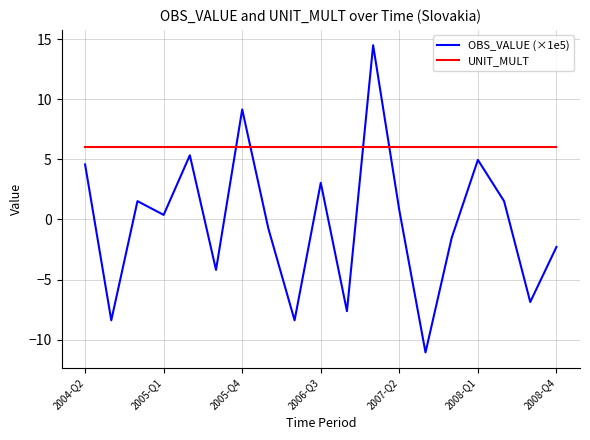

What are all the series names shown in the legend?

OBS_VALUE (×1e5), UNIT_MULT